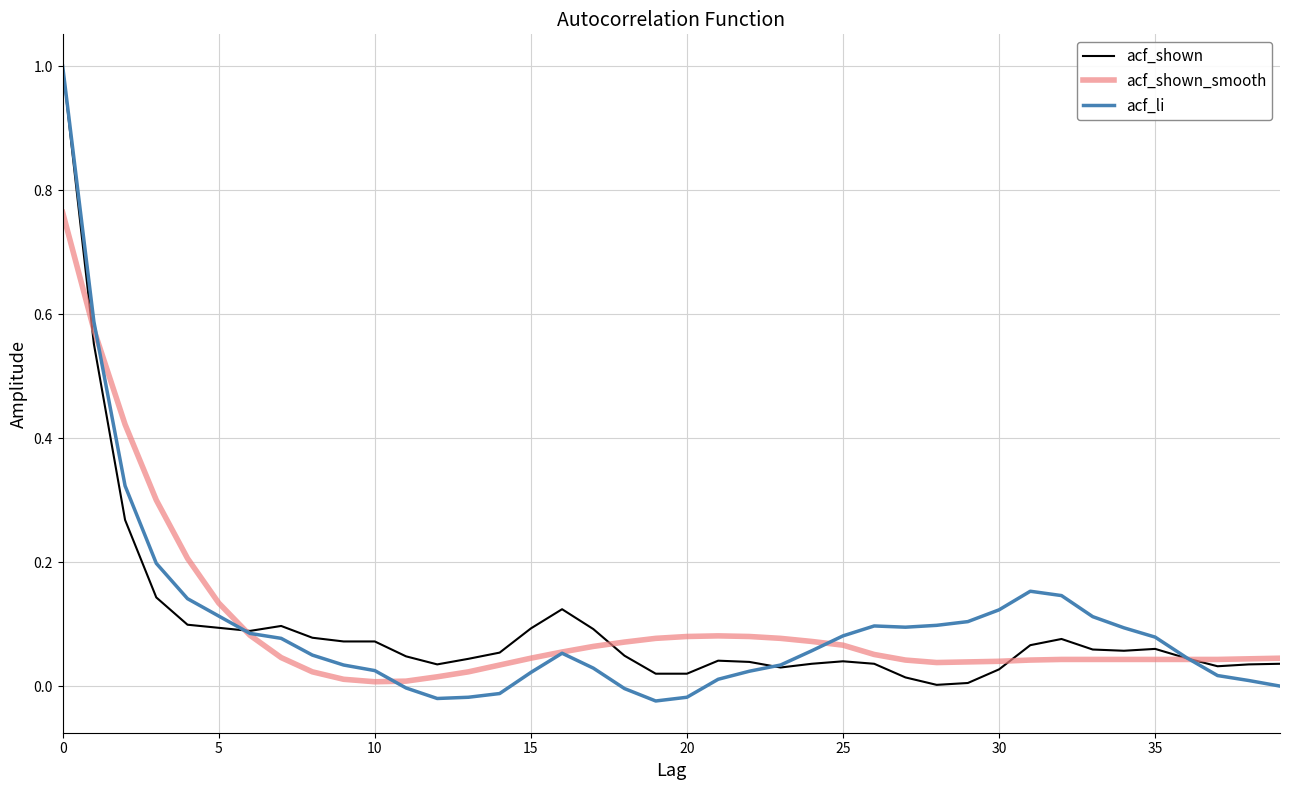

Which series has the widest spread of values?

acf_li